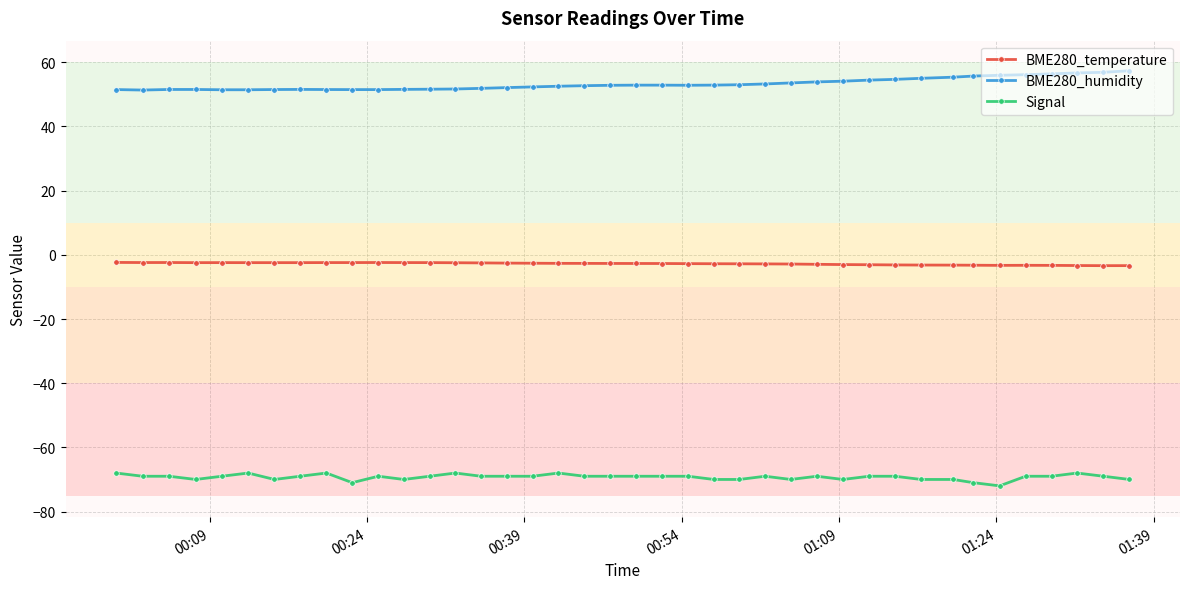

What is the lowest value of the BME280_humidity series?

51.4